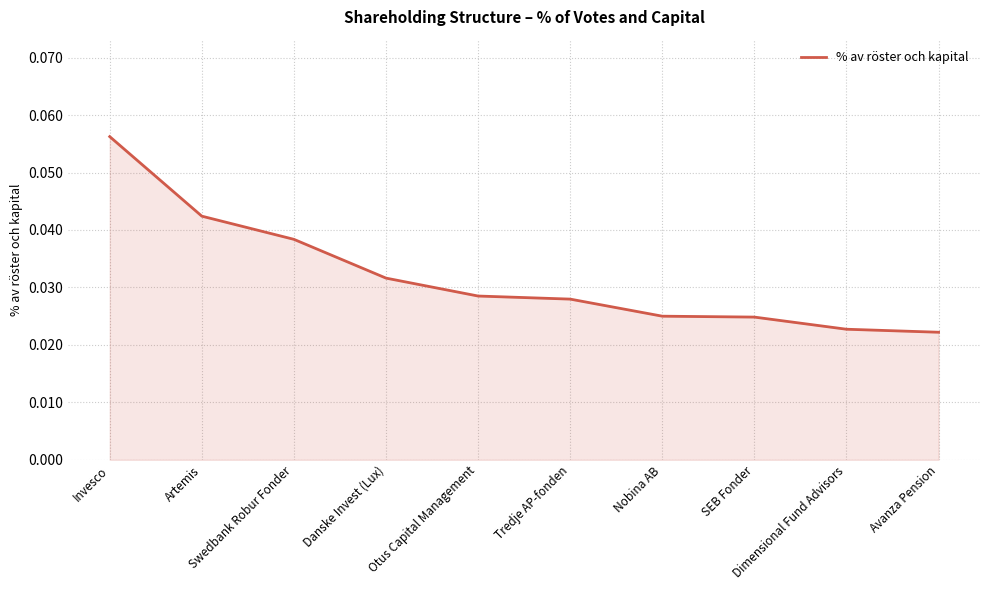

How many lines are shown in the chart?

1